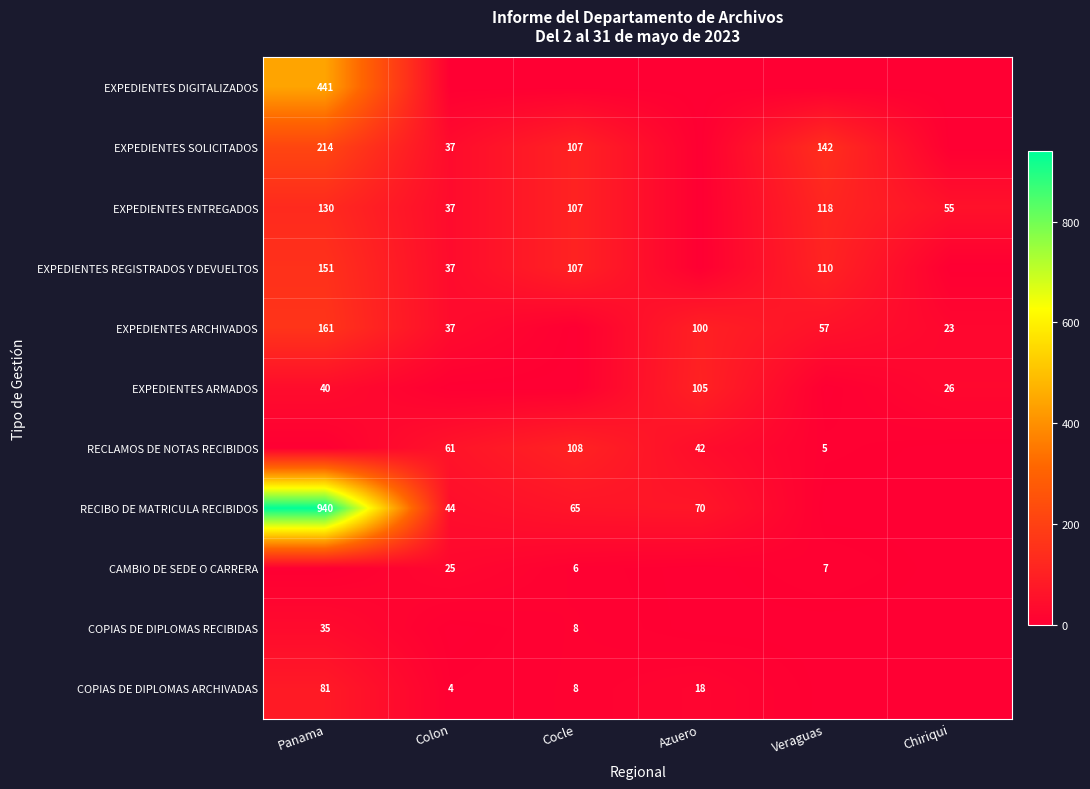

Is it true that RECIBO DE MATRICULA RECIBIDOS equals 118 at Azuero?

False